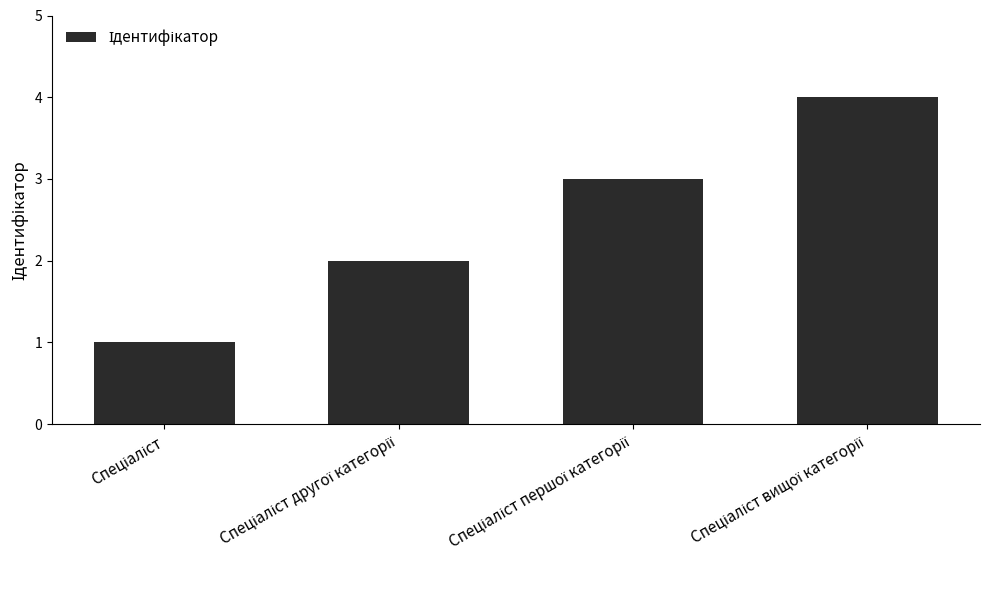

What is the greatest value displayed?

4